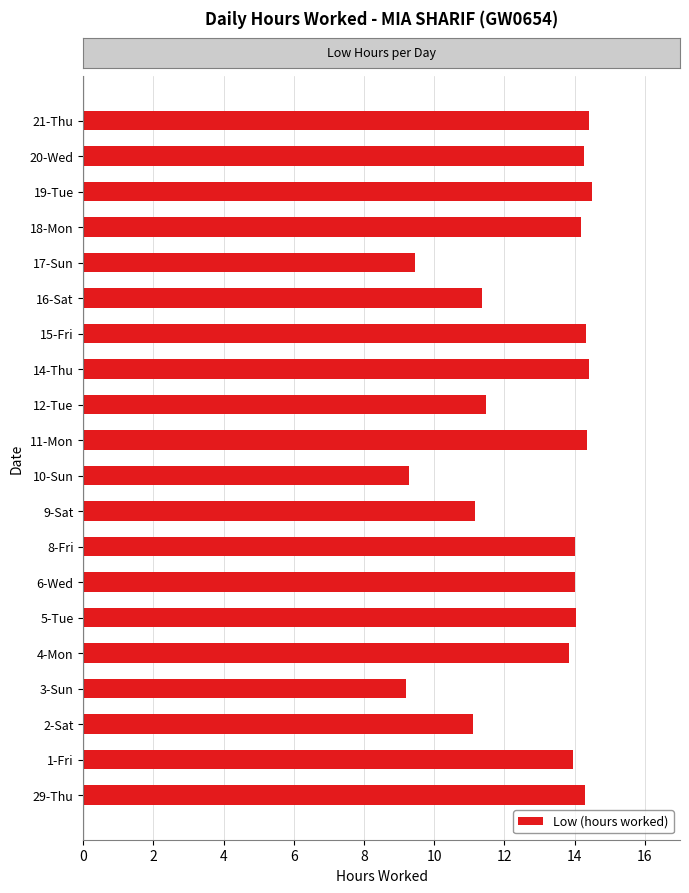

What is the difference between the maximum and minimum values?

5.3